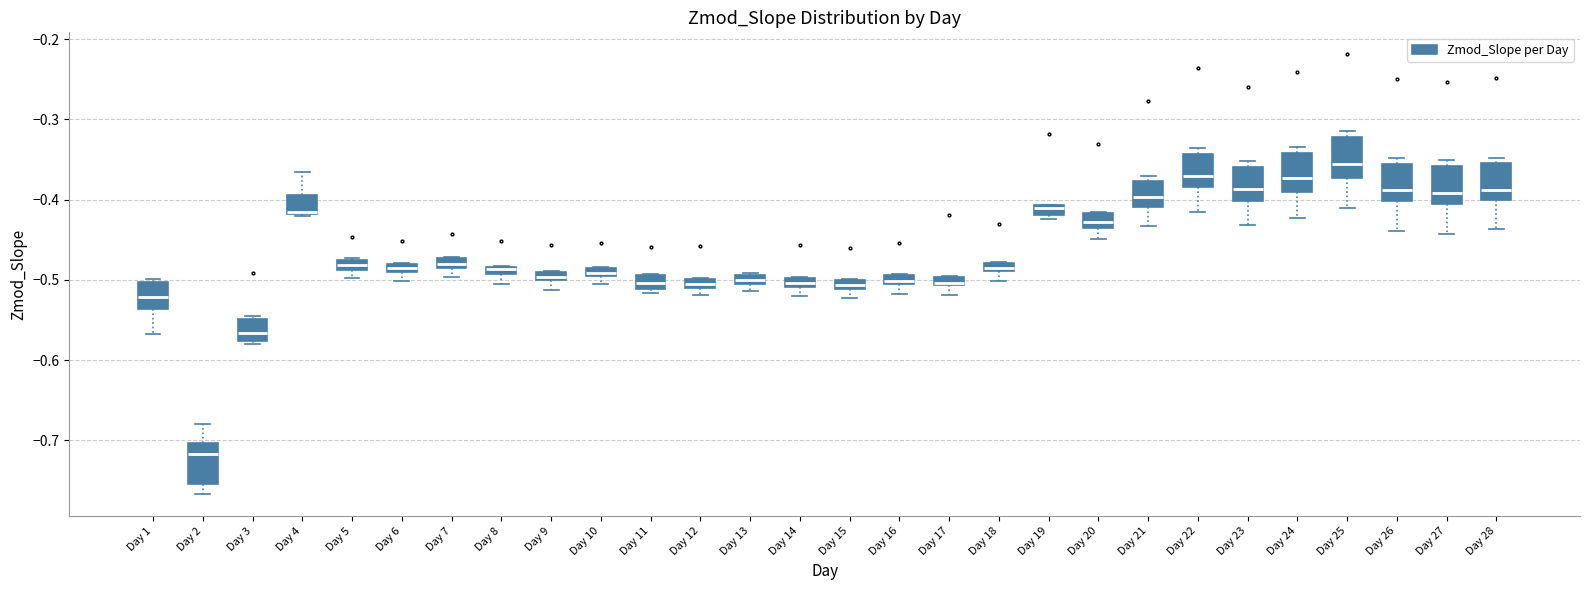

Where is the lower edge of the box for Day 22 on the y-axis? The values are not printed on the chart, so give them approximately, as read against the axis.

-0.38